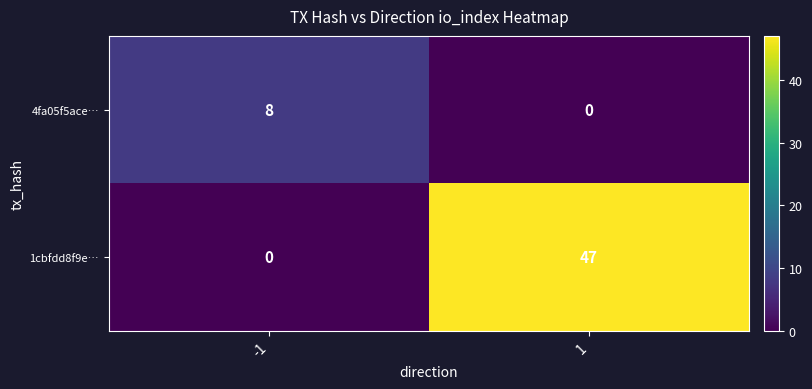

Which series has the widest spread of values?

1cbfdd8f9e…